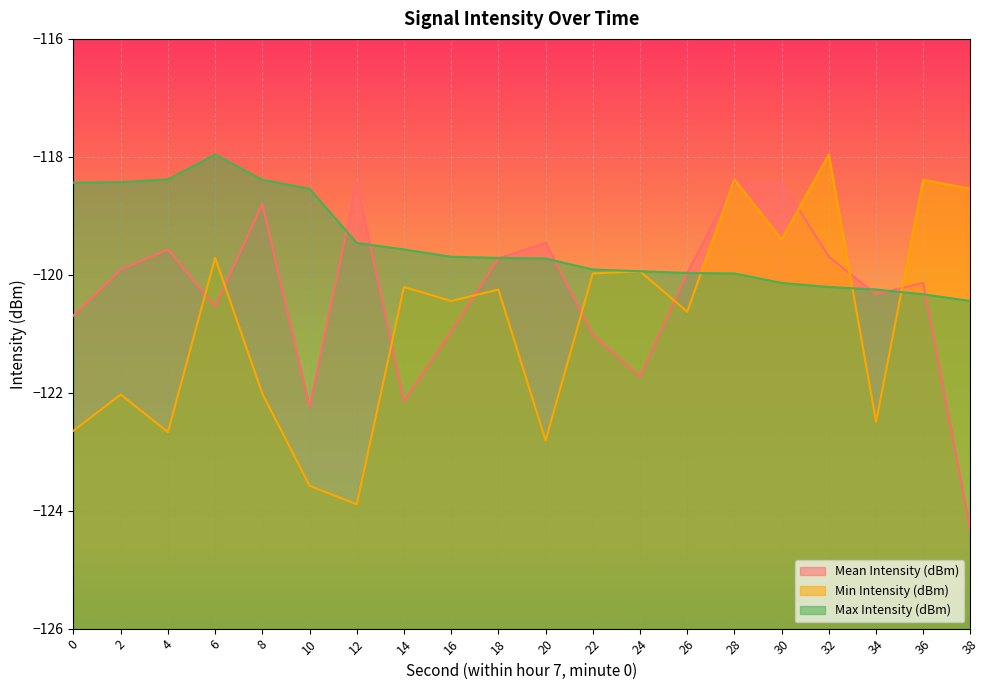

True or false: Min Intensity (dBm) has more than 2 interior local peaks.

True